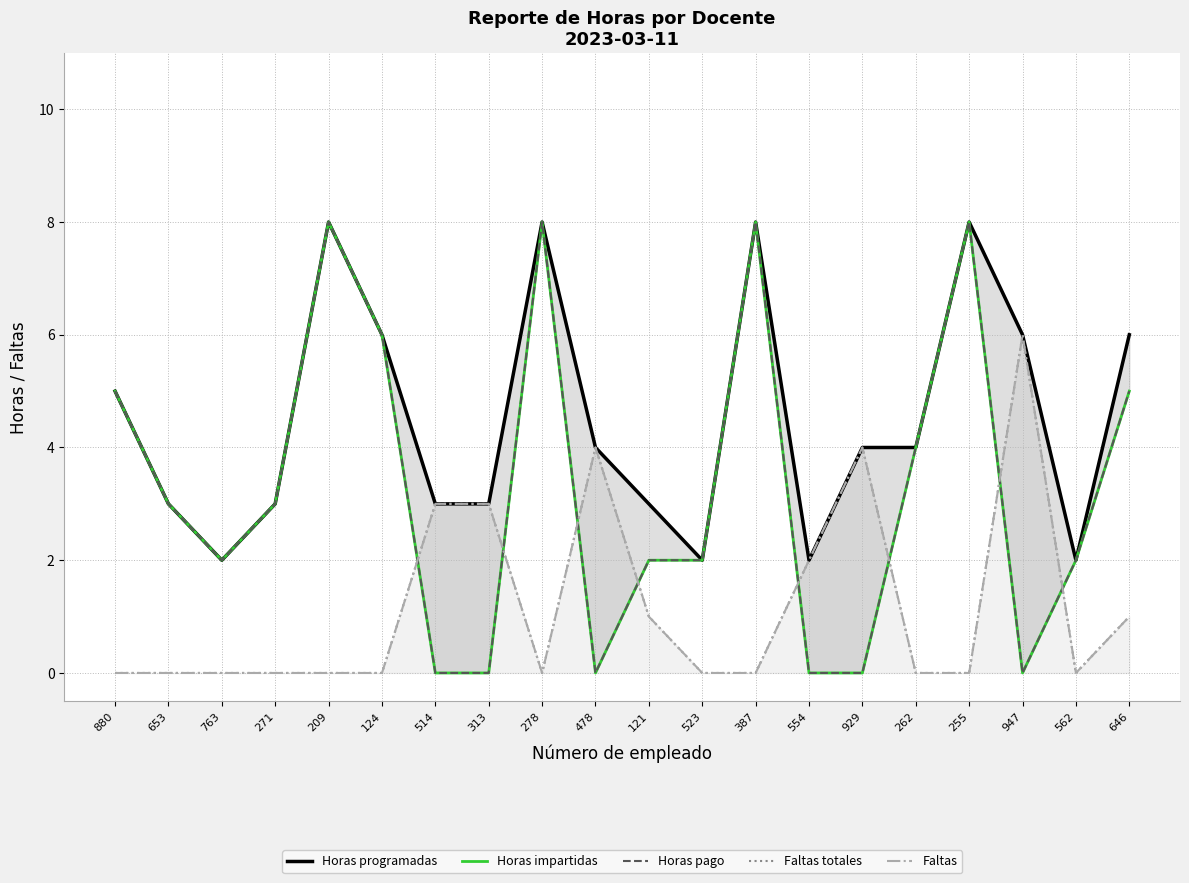

Where is Horas impartidas nearest to the value 4?

262